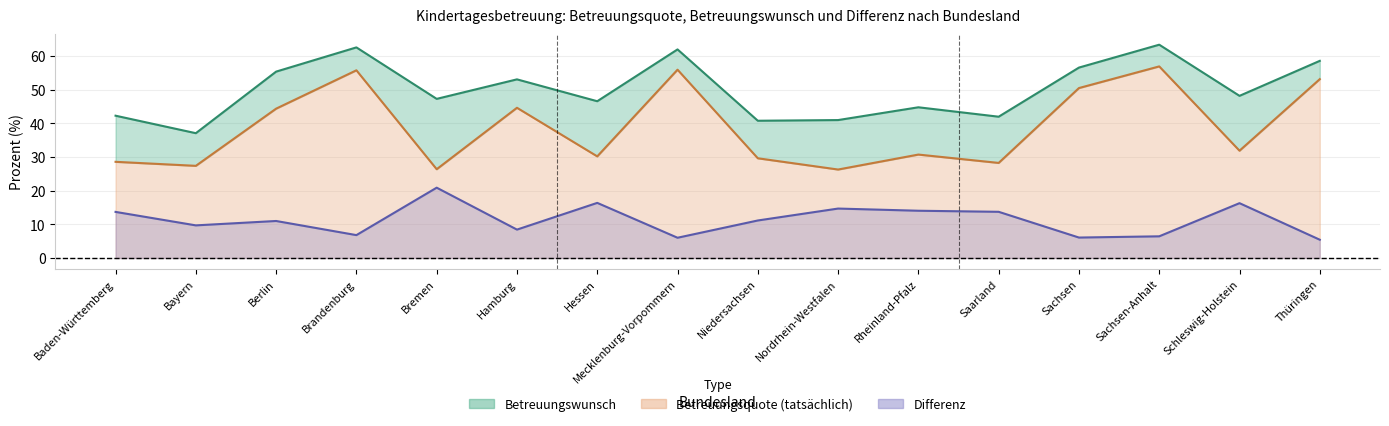

Where does the Differenz series first go above 11?

Baden-Württemberg